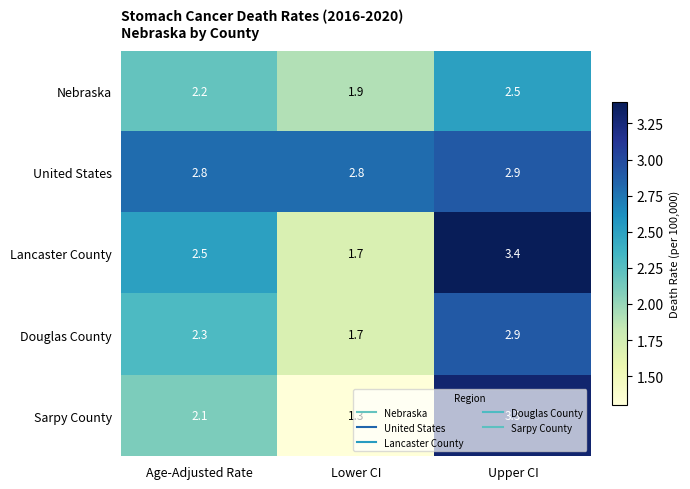

What is the sum of all Douglas County values?

6.9